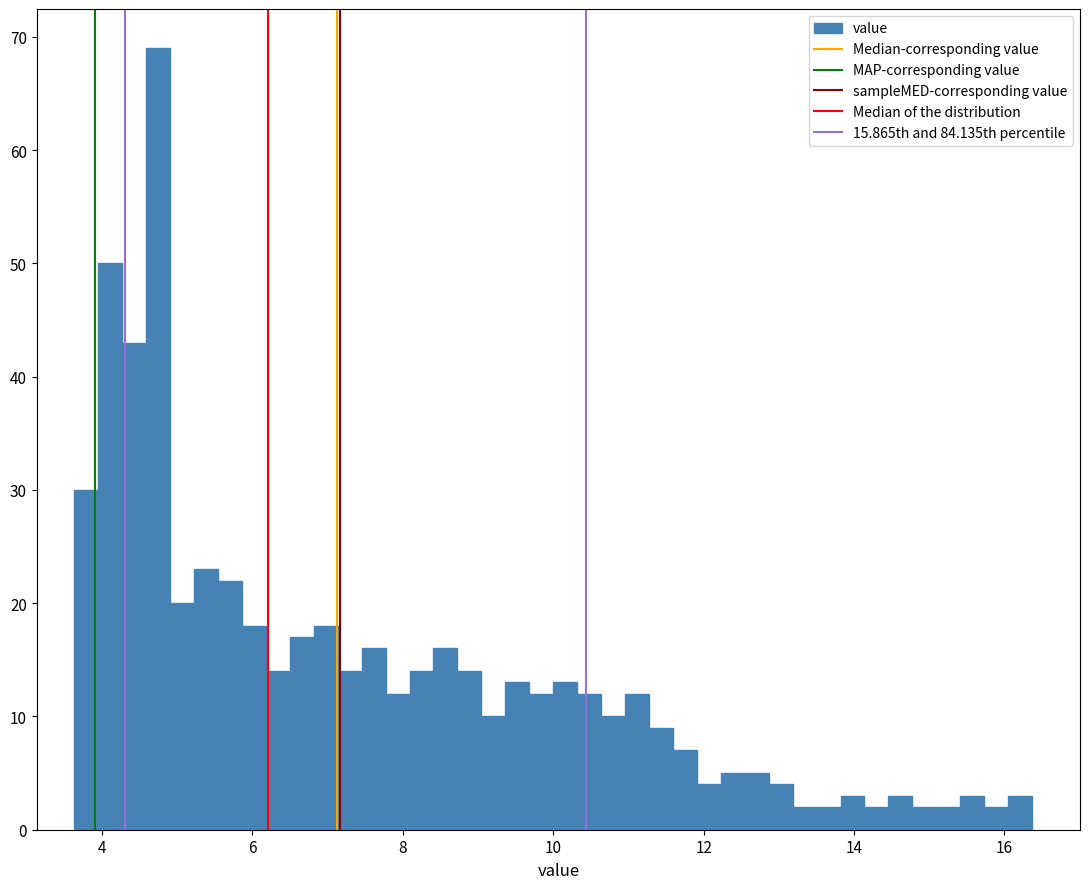

Around what value on the x-axis is the tallest bar? Give the approximate position of its centre, as read against the axis.

4.8